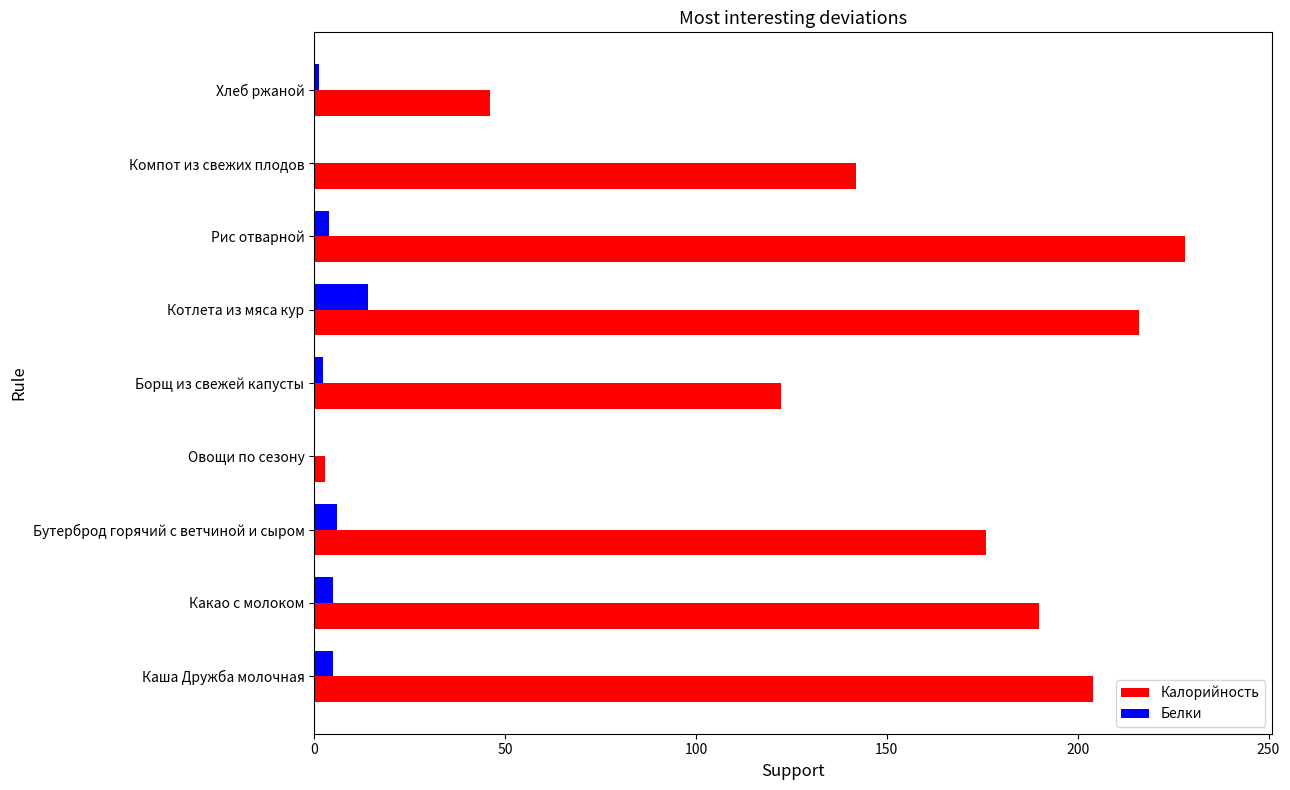

At which label is Калорийность closest to 115?

Борщ из свежей капусты